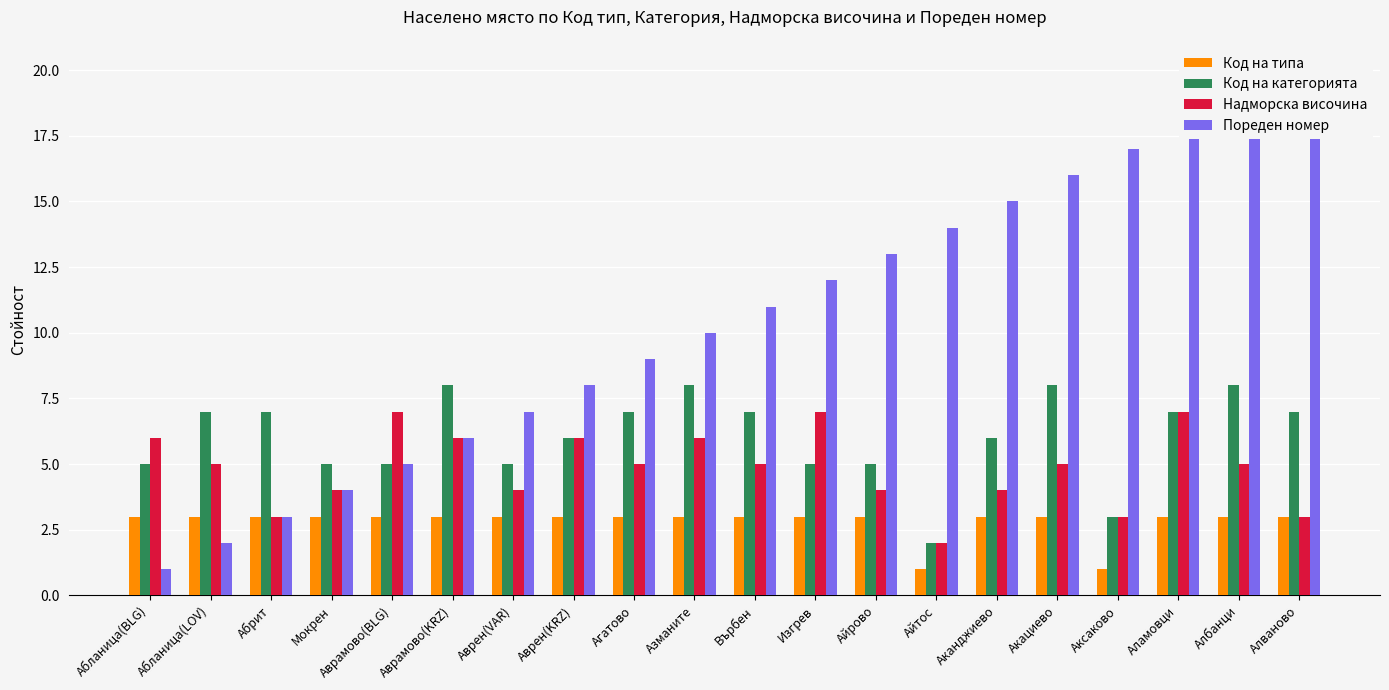

Rank the series by their maximum value, from highest to lowest.

Пореден номер, Код на категорията, Надморска височина, Код на типа